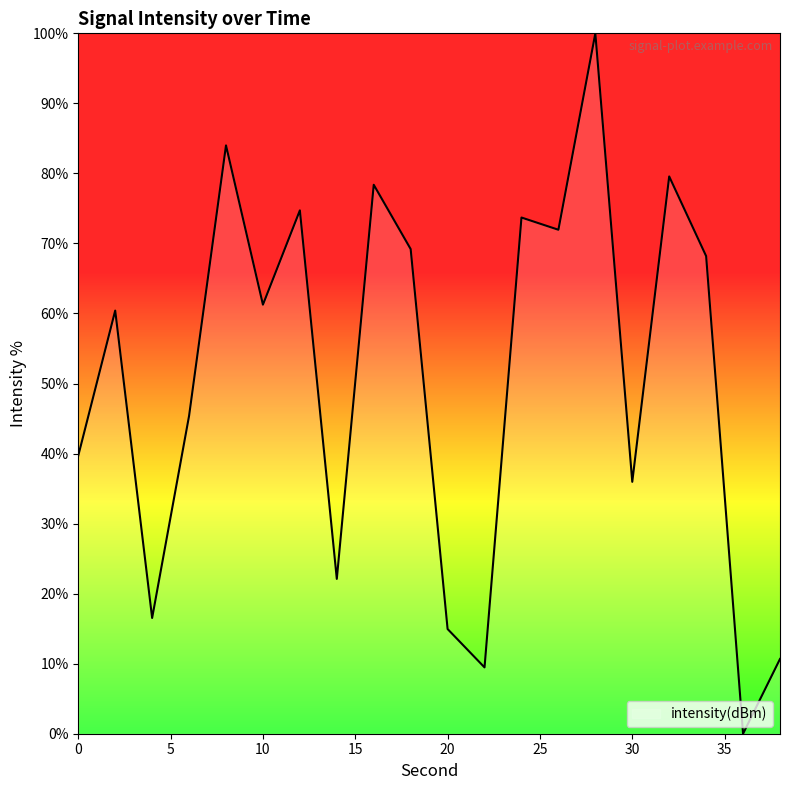

Count the number of data series in this chart.

1